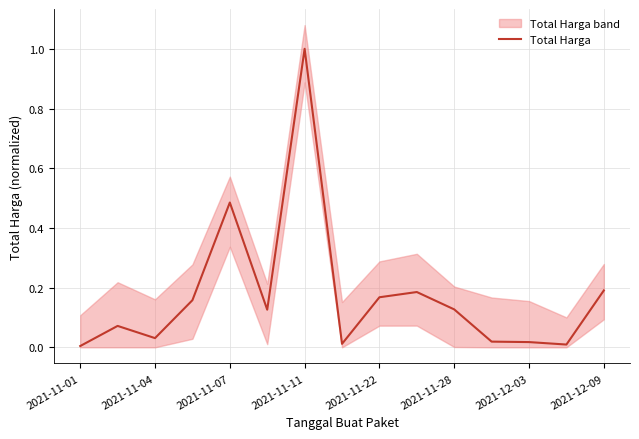

How many points are higher than both their immediate neighbors (excluding endpoints)?

4